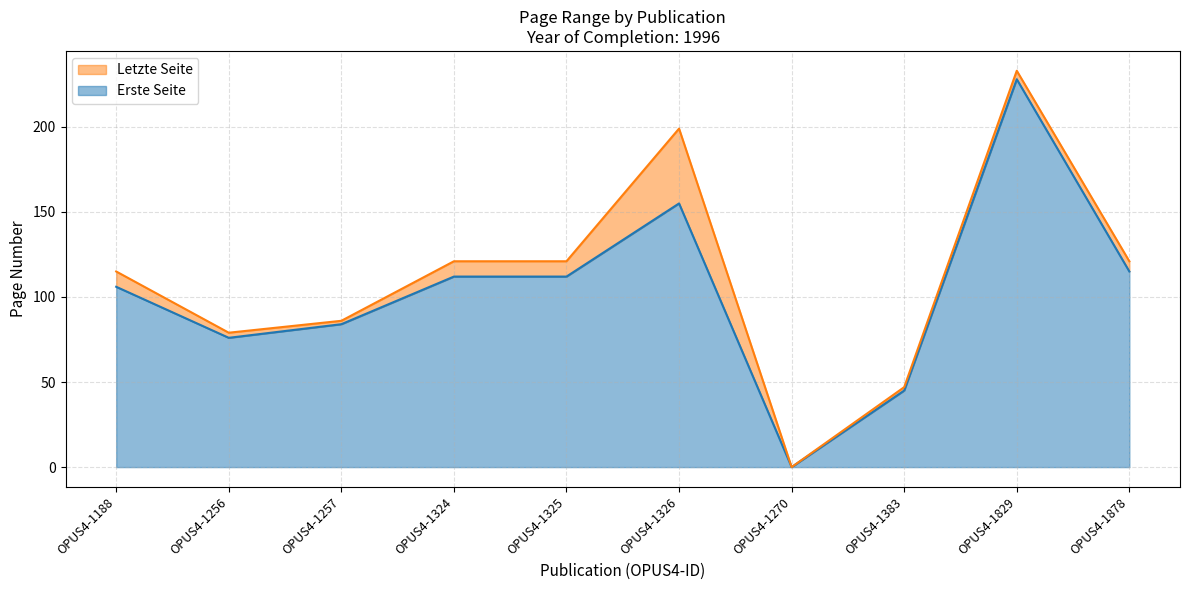

Which series has the widest spread of values?

Letzte Seite